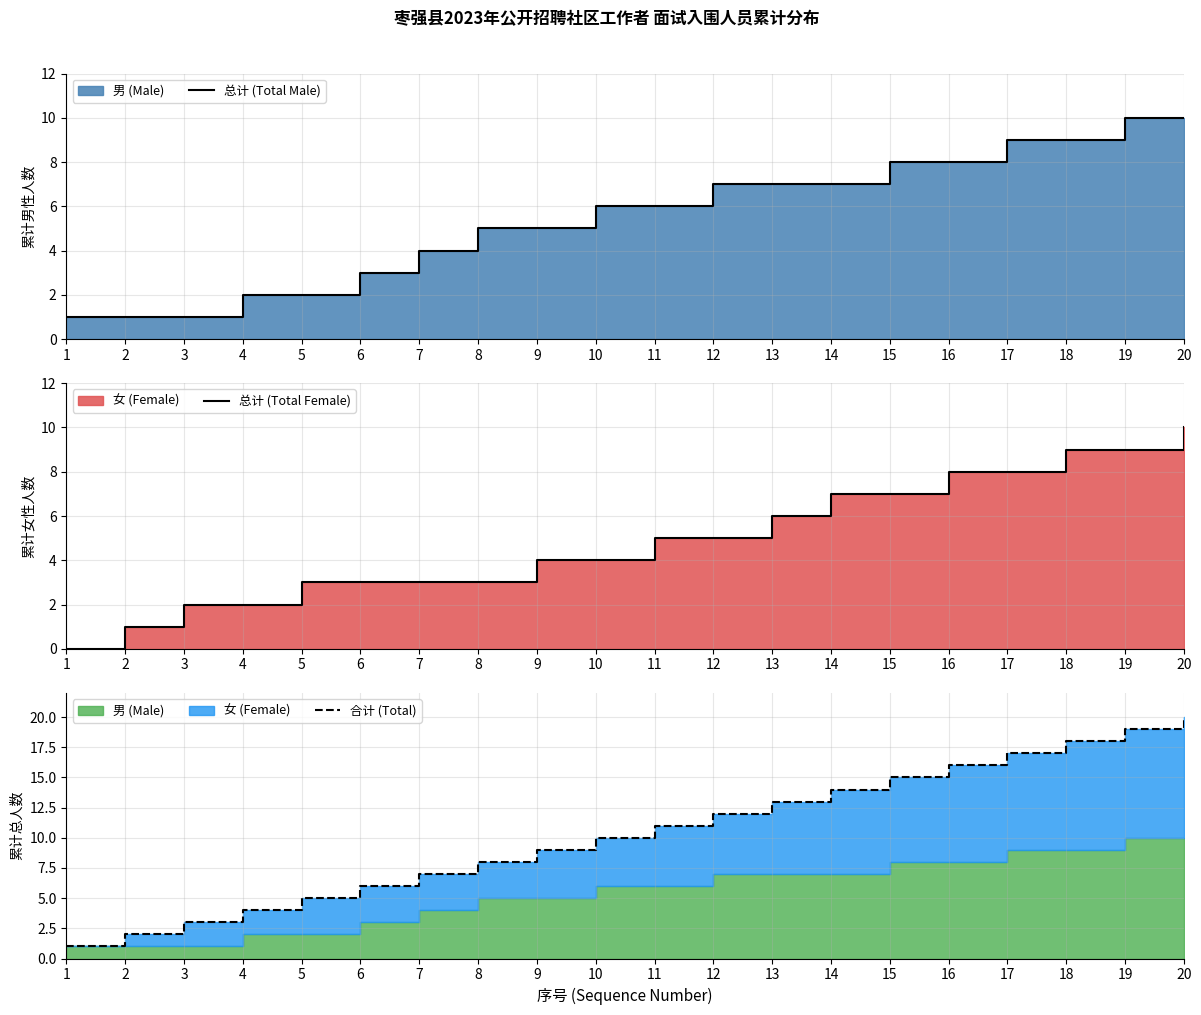

True or false: 总计 (Total Male) and 总计 (Total Female) cross at least once.

False